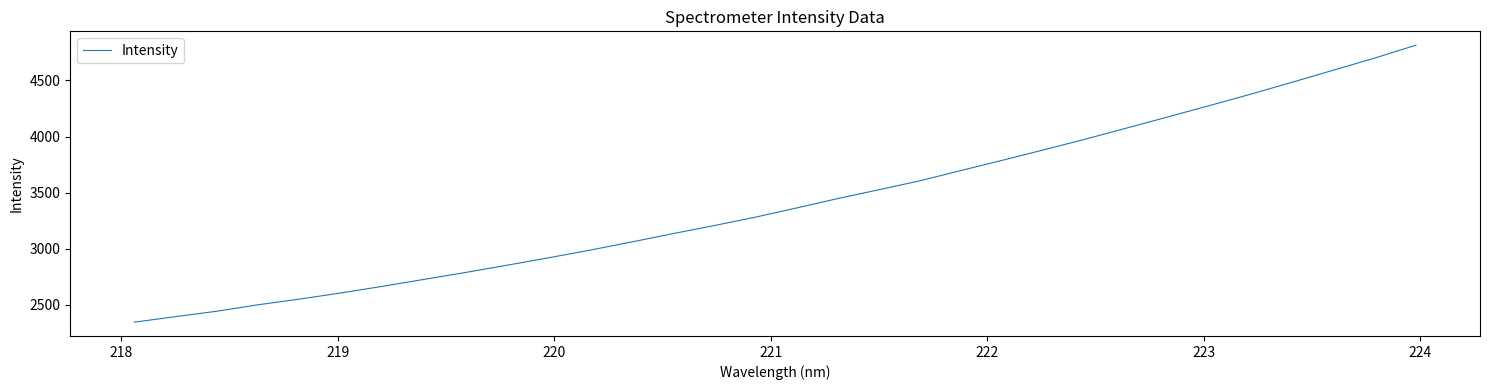

What is the smallest value displayed?

2346.0